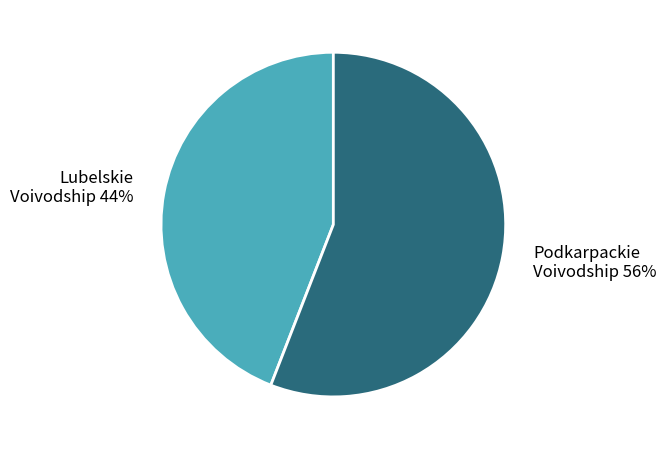

Is it true that Podkarpackie Voivodship is 56% of the pie?

True